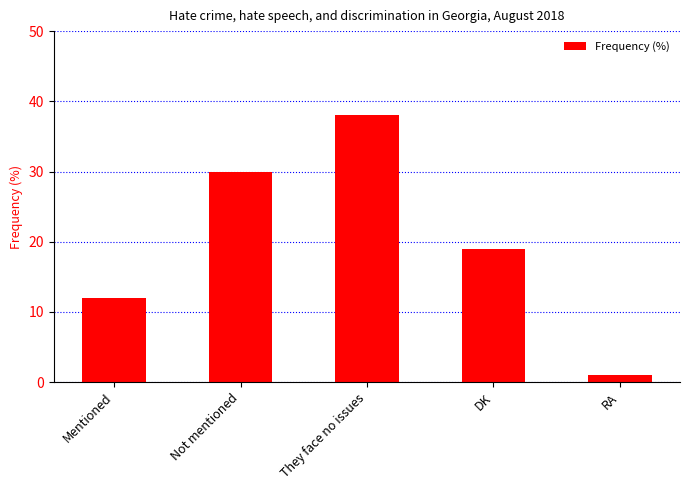

Which has a higher value, RA or DK?

DK